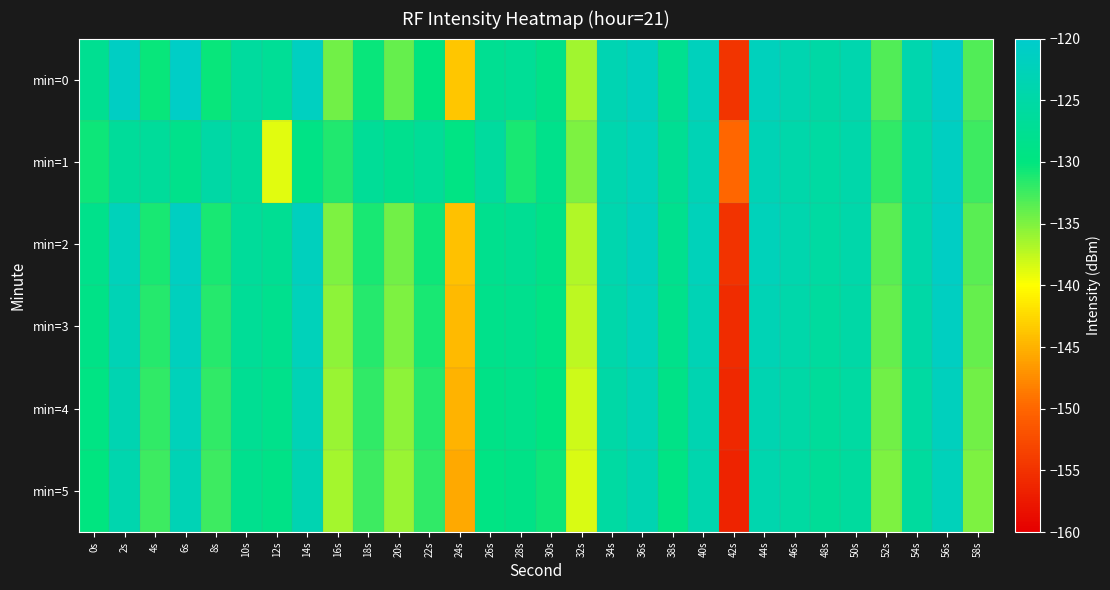

Count the number of data series in this chart.

6